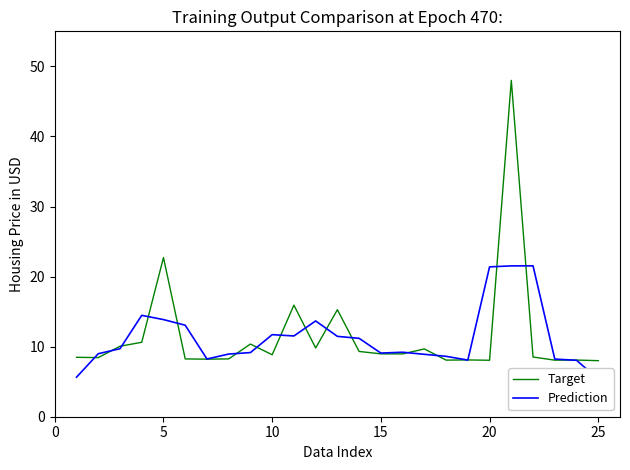

What is the highest value of the Target series?

48.0